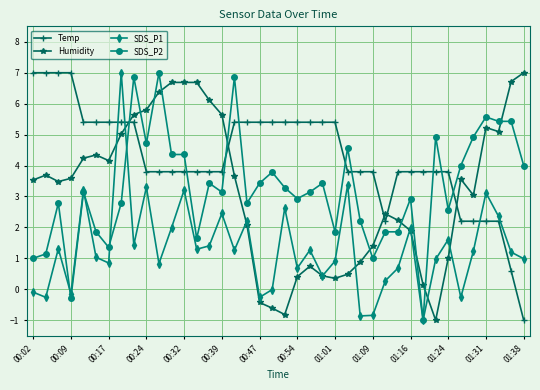

What is the value of the Temp point at the 28th from the left?

3.8